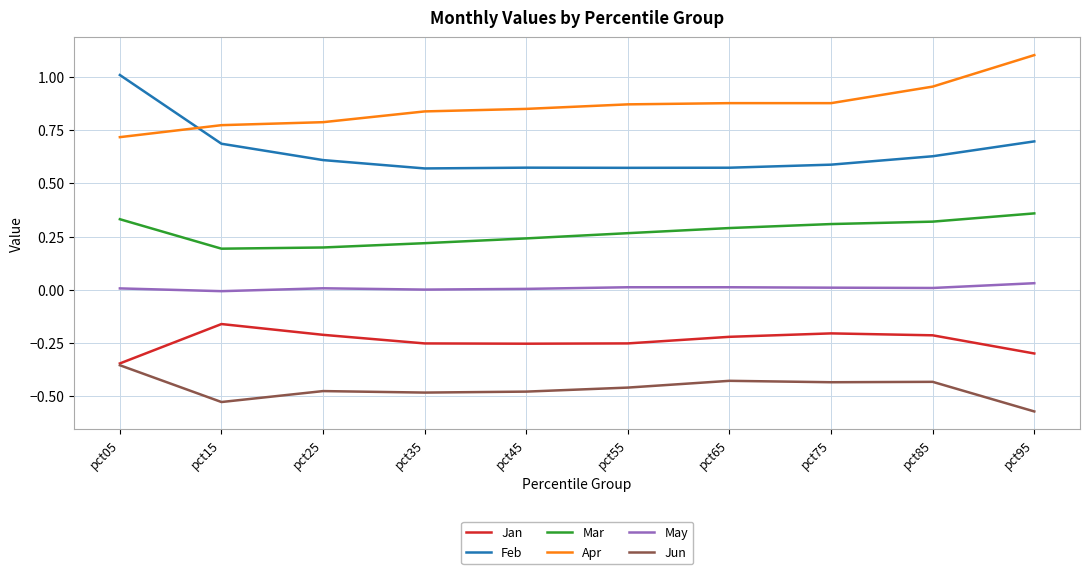

Rank the series at pct15 from lowest to highest value.

Jun, Jan, May, Mar, Feb, Apr